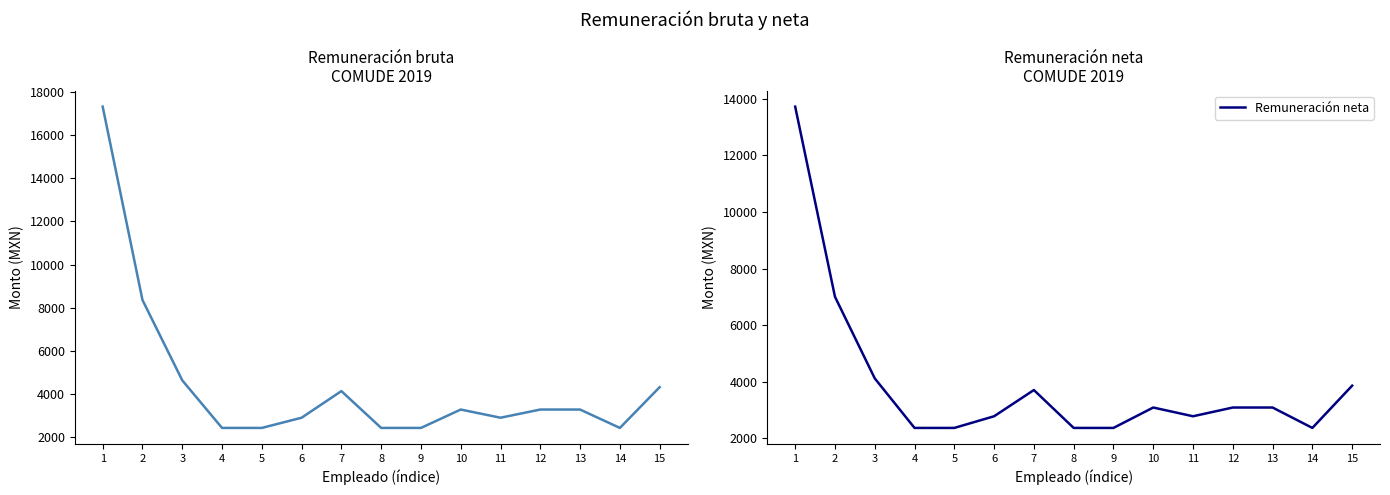

True or false: Remuneración bruta has more than 2 interior local peaks.

False